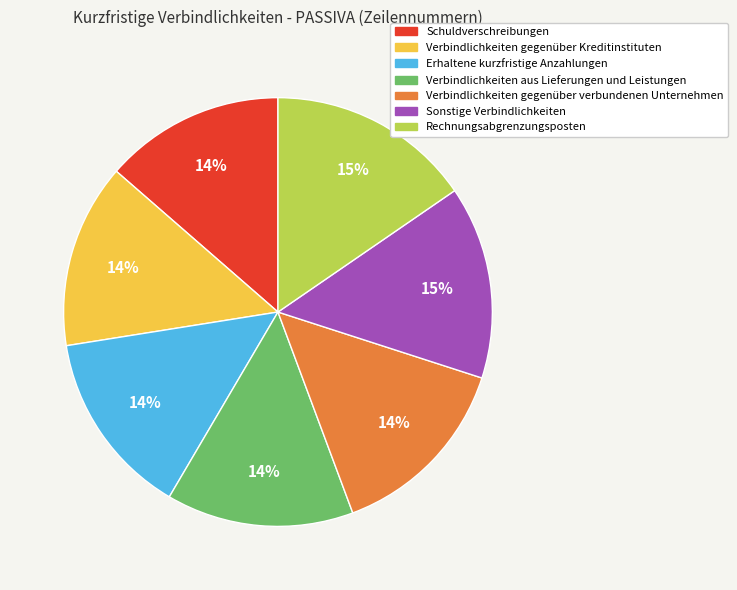

Is the sum of Verbindlichkeiten gegenüber verbundenen Unternehmen and Erhaltene kurzfristige Anzahlungen greater than half?

No